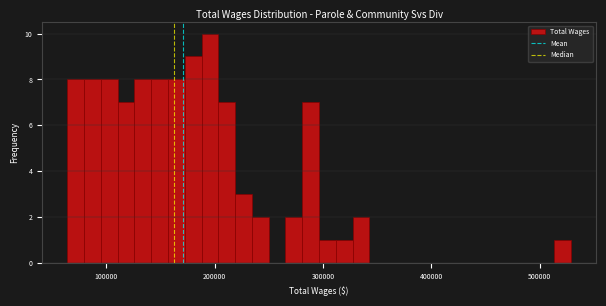

Read against the x-axis, roughly where is the centre of the tallest bar?

200000